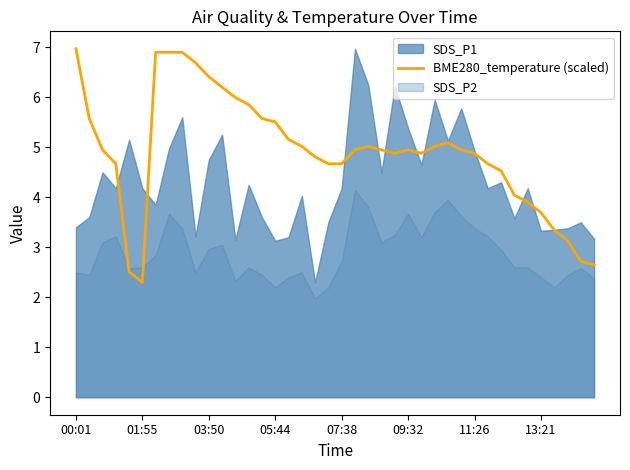

What is the lowest value of the BME280_temperature (scaled) series?

2.3